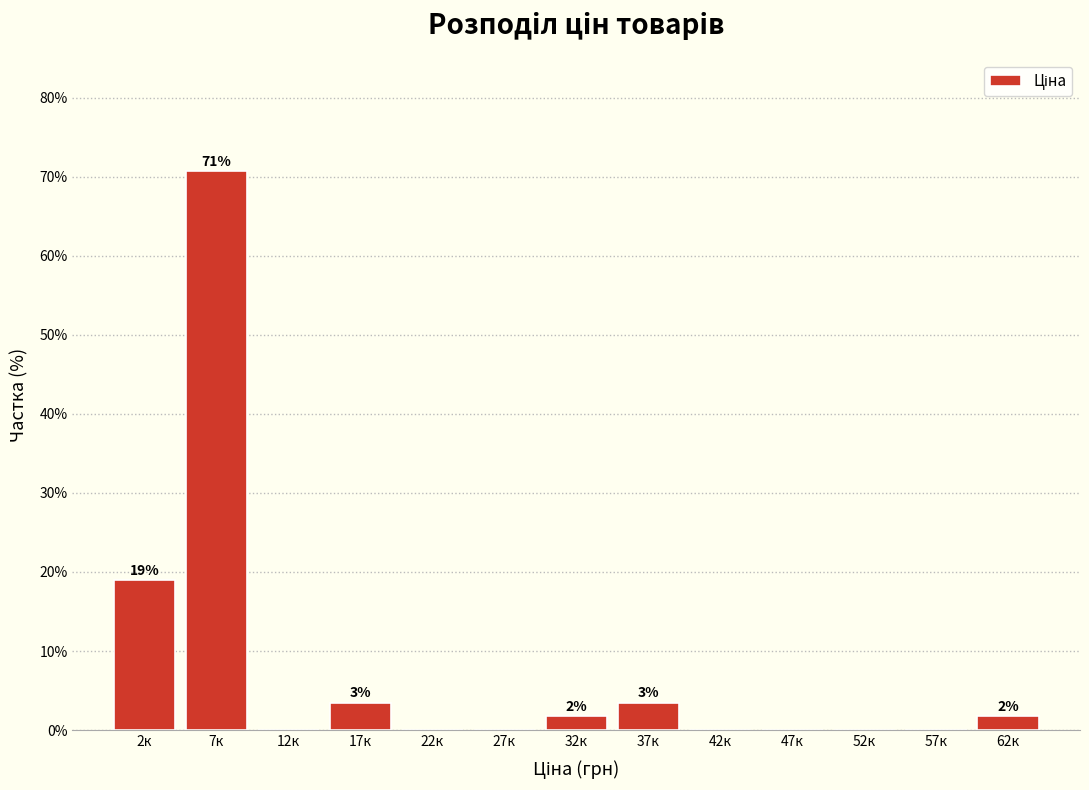

Reading left to right, transcribe all the data shown in this chart.

2к=19.0	7к=70.7	12к=0.0	17к=3.4	22к=0.0	27к=0.0	32к=1.7	37к=3.4	42к=0.0	47к=0.0	52к=0.0	57к=0.0	62к=1.7